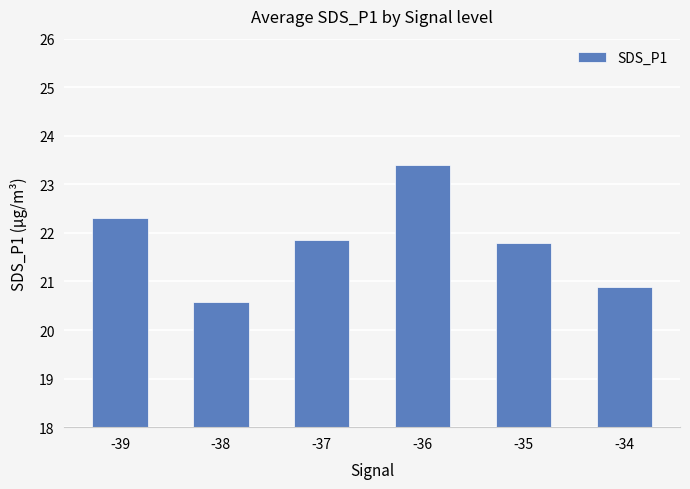

What is the sum of all values?

130.8